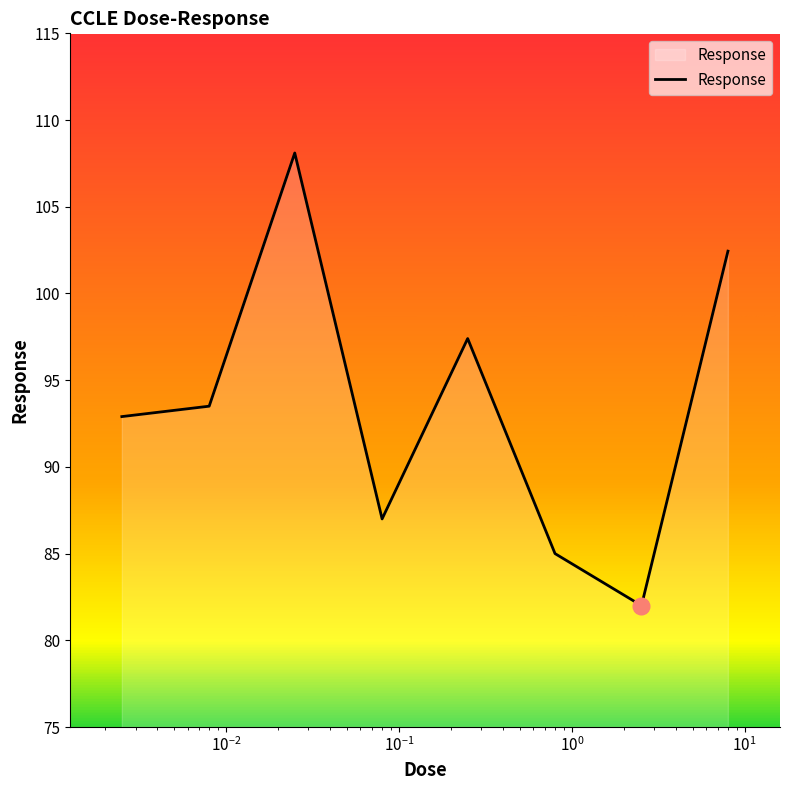

What is the difference between the maximum and second lowest values?

23.1